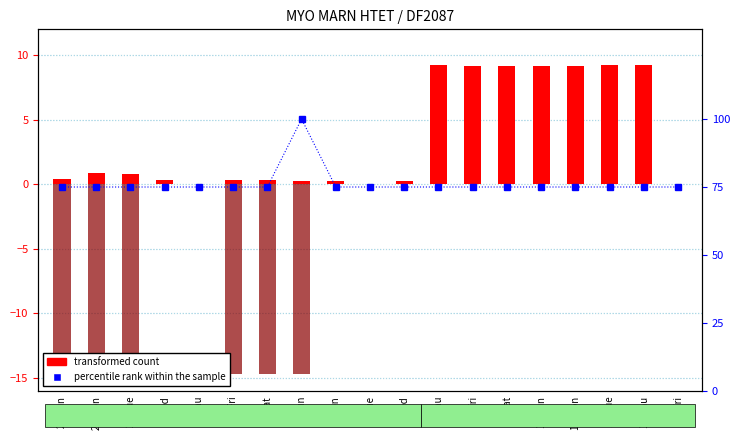

At how many categories does at least one series exceed 24?

19